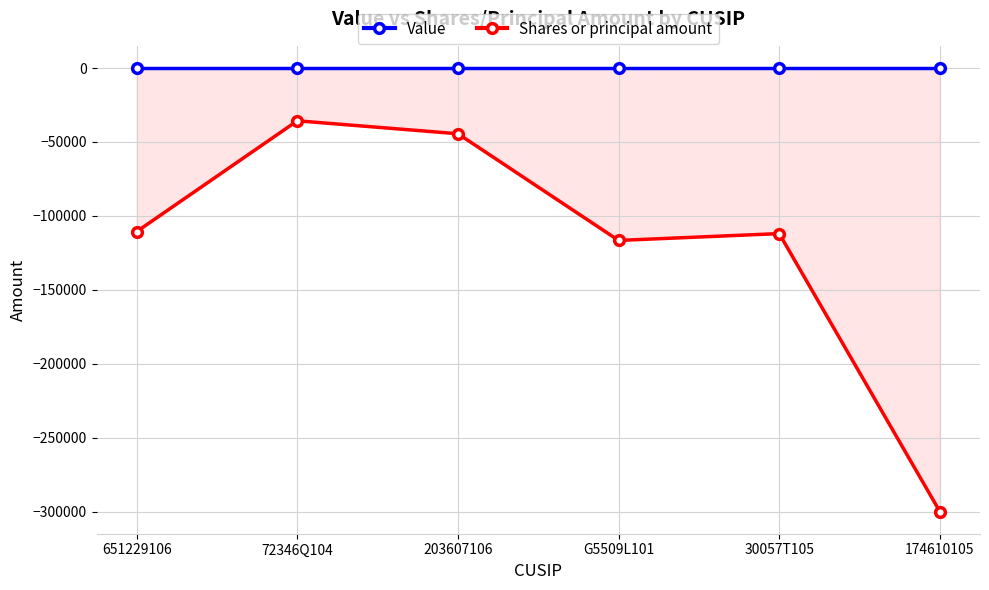

At which label is Shares or principal amount closest to -167708?

G5509L101